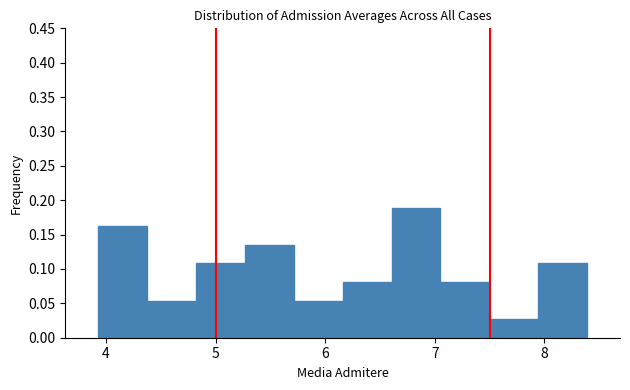

Which range on the x-axis has the tallest bar?

6.6 to 7.1